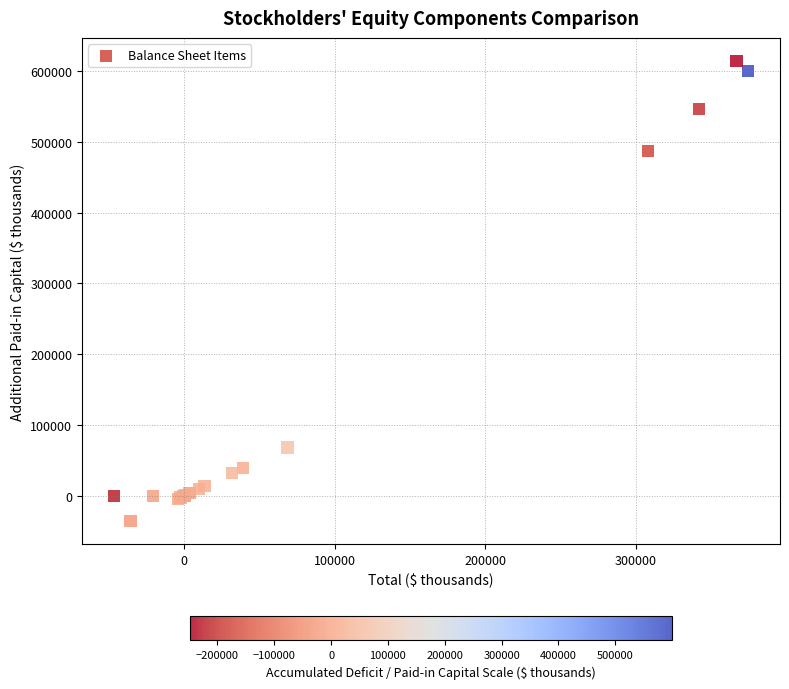

What Y value in the scatter plot is closest to 289393?

487008